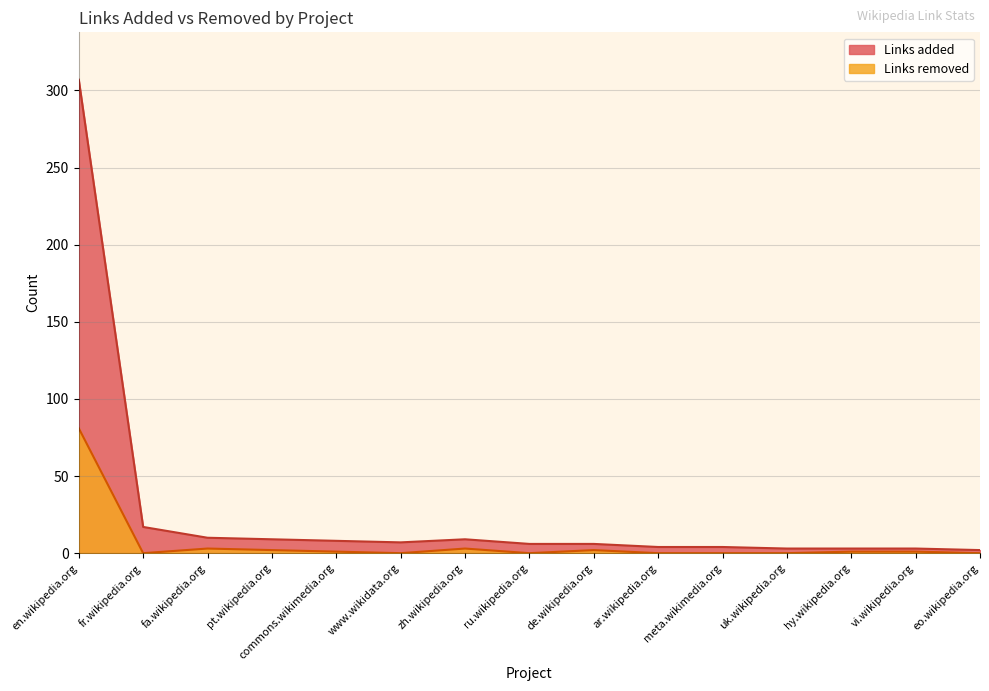

Reading right to left, transcribe all the data shown in this chart.

Links added: eo.wikipedia.org=2	vi.wikipedia.org=3	hy.wikipedia.org=3	uk.wikipedia.org=3	meta.wikimedia.org=4	ar.wikipedia.org=4	de.wikipedia.org=6	ru.wikipedia.org=6	zh.wikipedia.org=9	www.wikidata.org=7	commons.wikimedia.org=8	pt.wikipedia.org=9	fa.wikipedia.org=10	fr.wikipedia.org=17	en.wikipedia.org=307
Links removed: eo.wikipedia.org=0	vi.wikipedia.org=1	hy.wikipedia.org=1	uk.wikipedia.org=0	meta.wikimedia.org=0	ar.wikipedia.org=0	de.wikipedia.org=2	ru.wikipedia.org=0	zh.wikipedia.org=3	www.wikidata.org=0	commons.wikimedia.org=1	pt.wikipedia.org=2	fa.wikipedia.org=3	fr.wikipedia.org=0	en.wikipedia.org=81